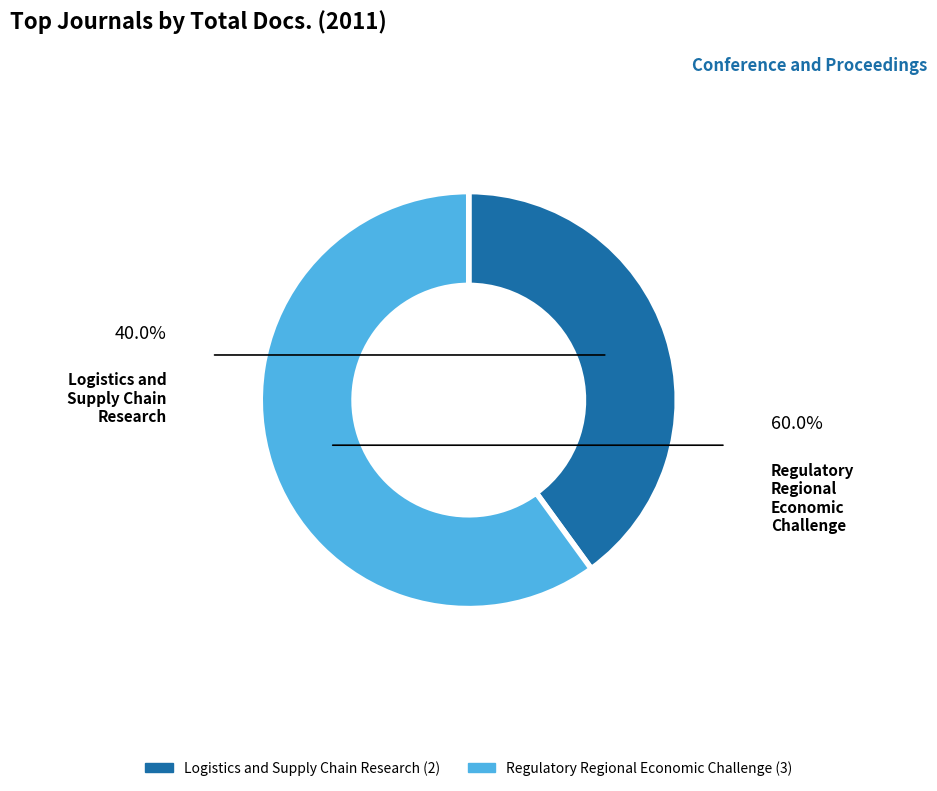

Which slice is the smallest?

Logistics and Supply Chain Research